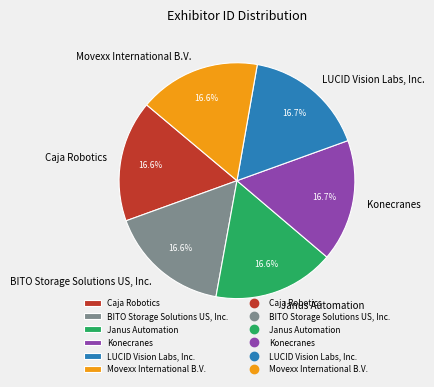

To the nearest percent, what is the average slice percentage?

17%